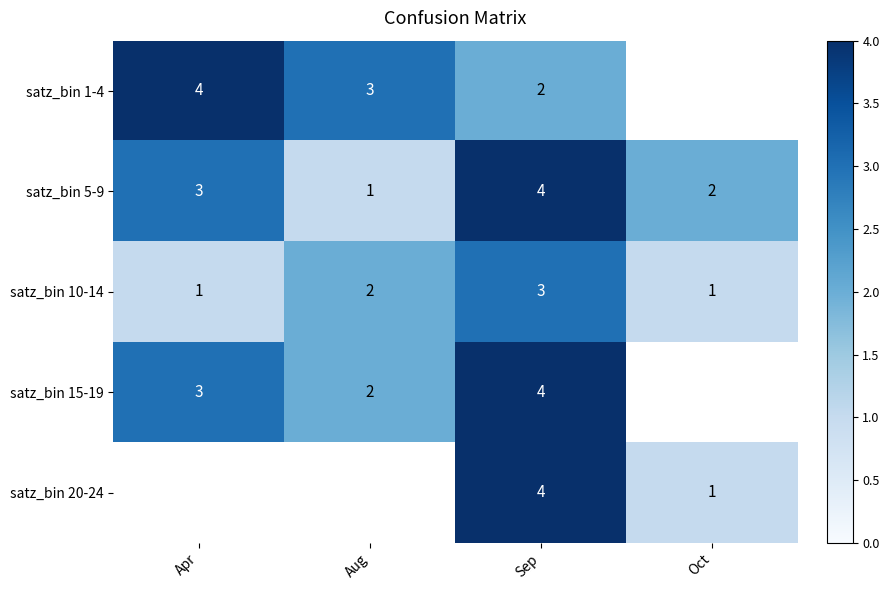

True or false: satz_bin 5-9 has a value of 3 at Apr.

True